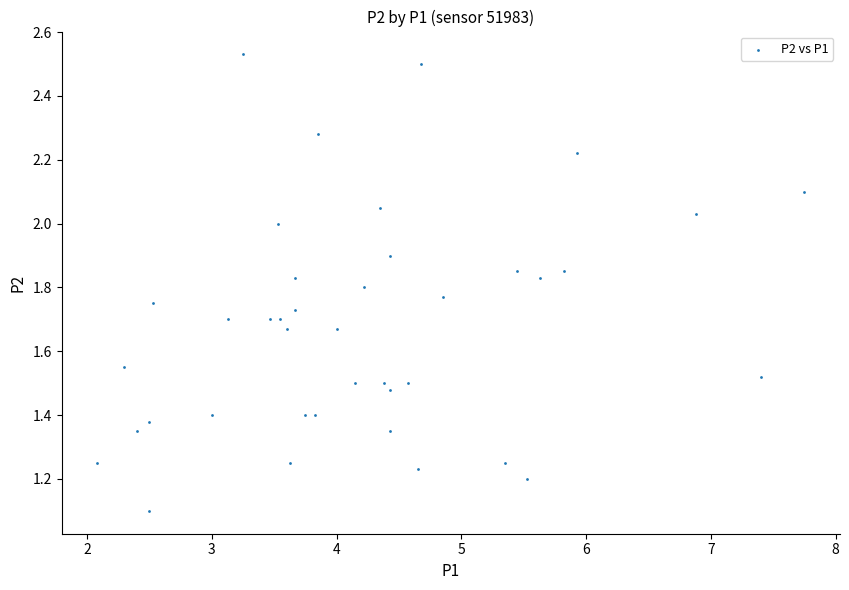

What is the range of X values (max minus min)?

5.7